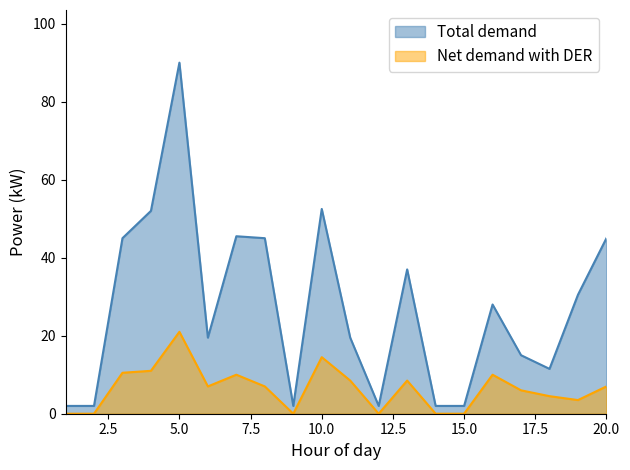

What is the value of the Total demand (UKUPAN BROJ POENA) point at the 8th from the left?

45.0